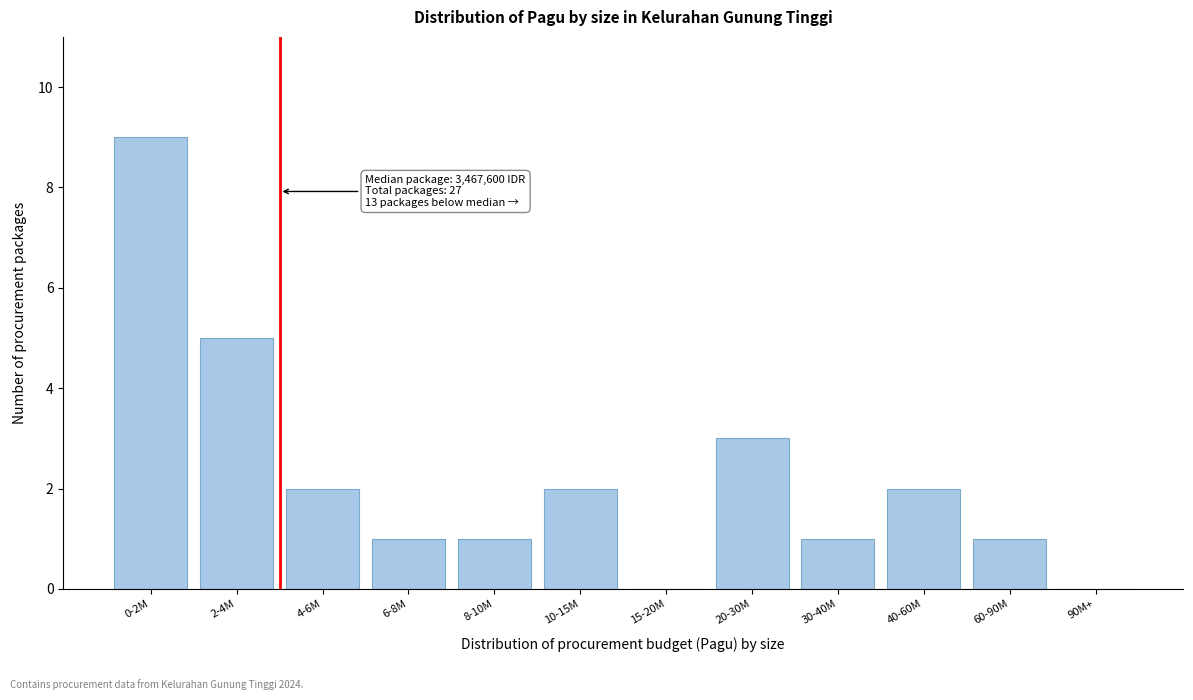

Reading right to left, what are all the values shown in this chart?

90M+=0	60-90M=1	40-60M=2	30-40M=1	20-30M=3	15-20M=0	10-15M=2	8-10M=1	6-8M=1	4-6M=2	2-4M=5	0-2M=9